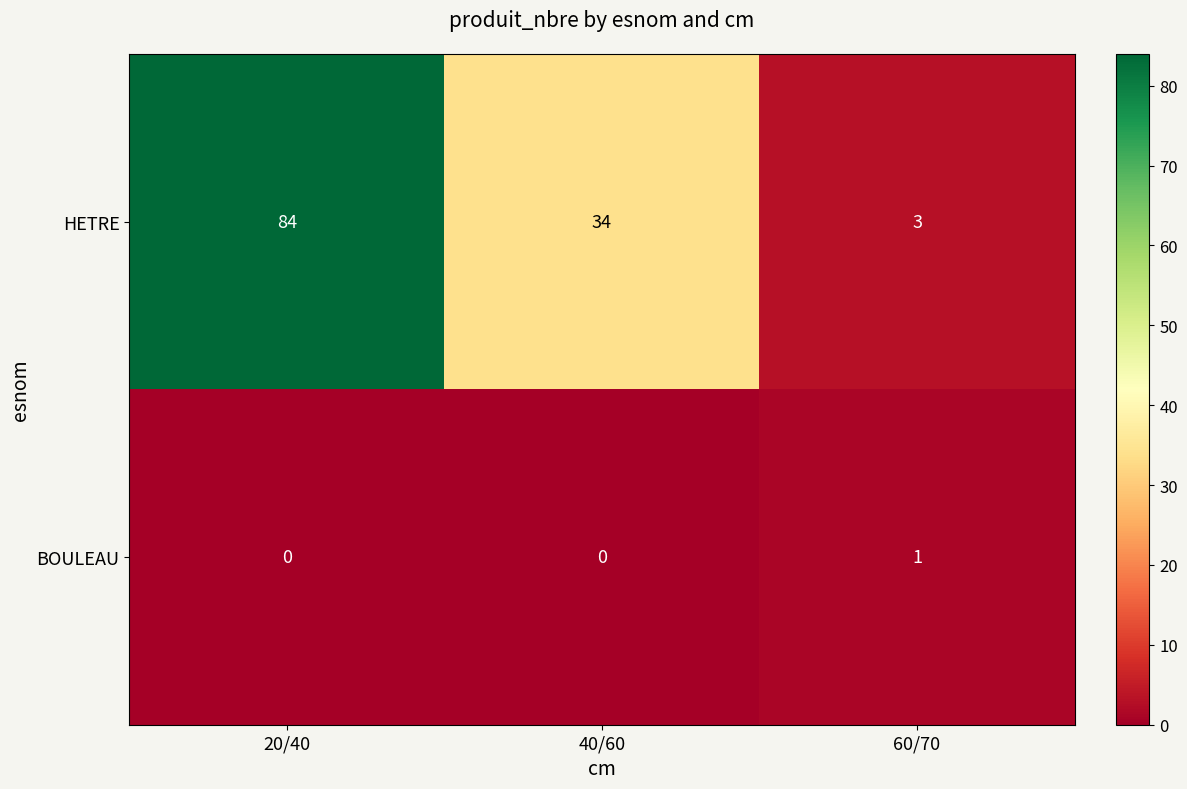

Count the number of categories in the chart.

3